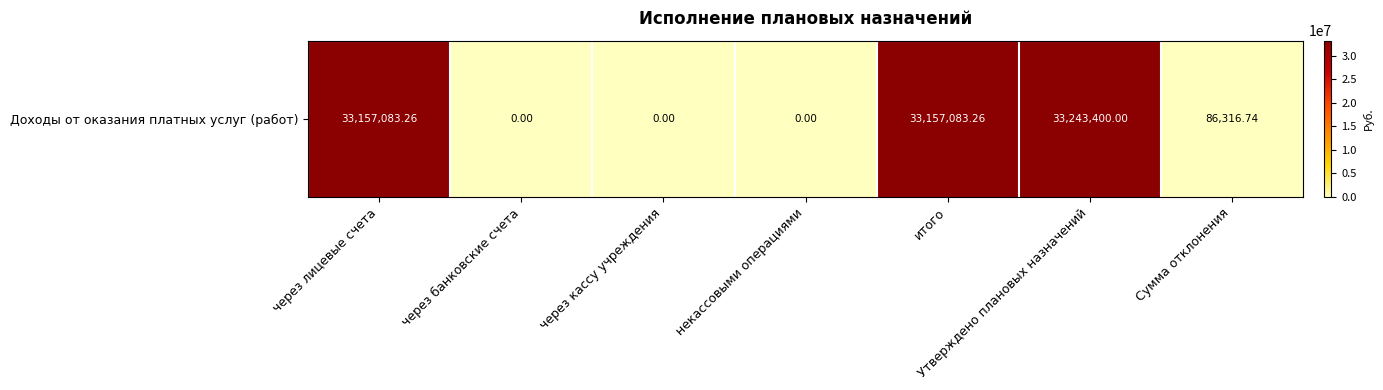

Count the number of values greater than 86316.

4